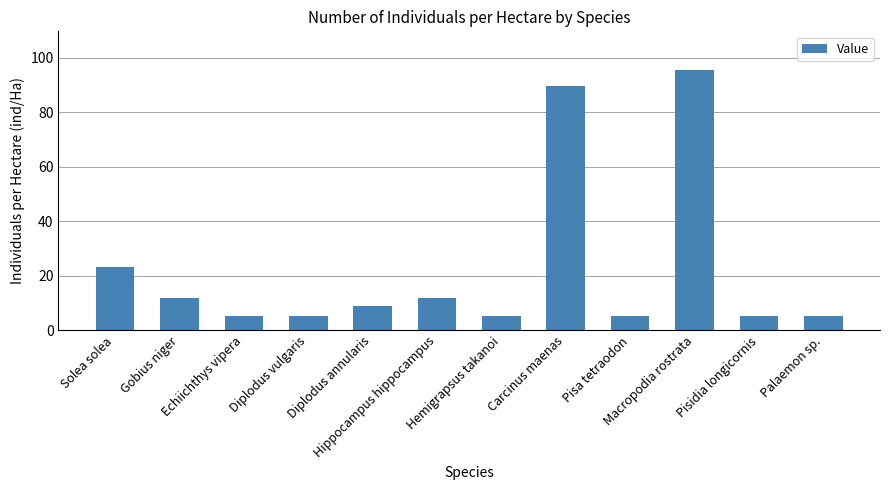

The chart shows a value of 5.2 at Pisa tetraodon. True or false?

True